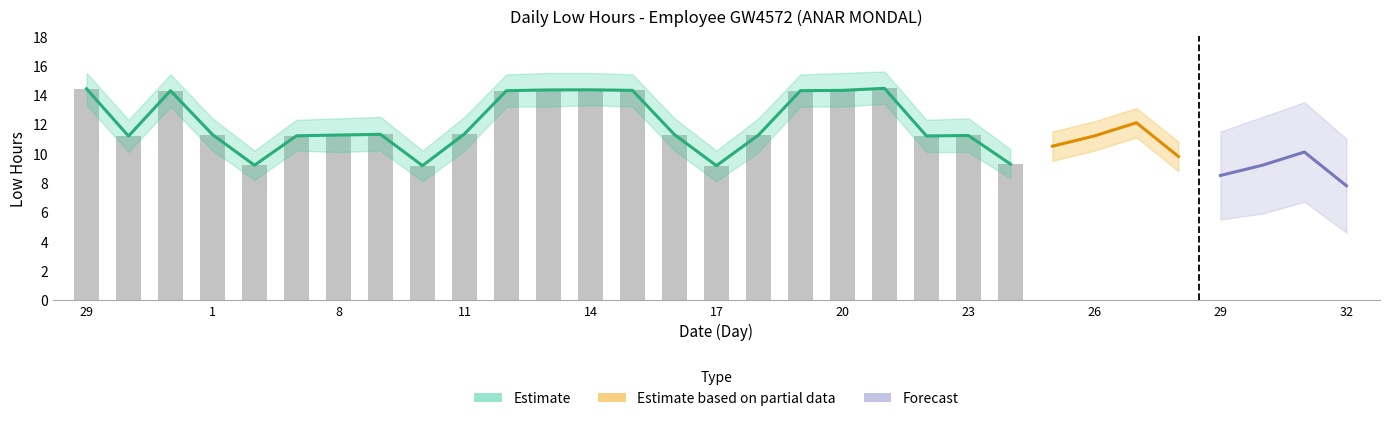

At how many categories does at least one series exceed 11?

19